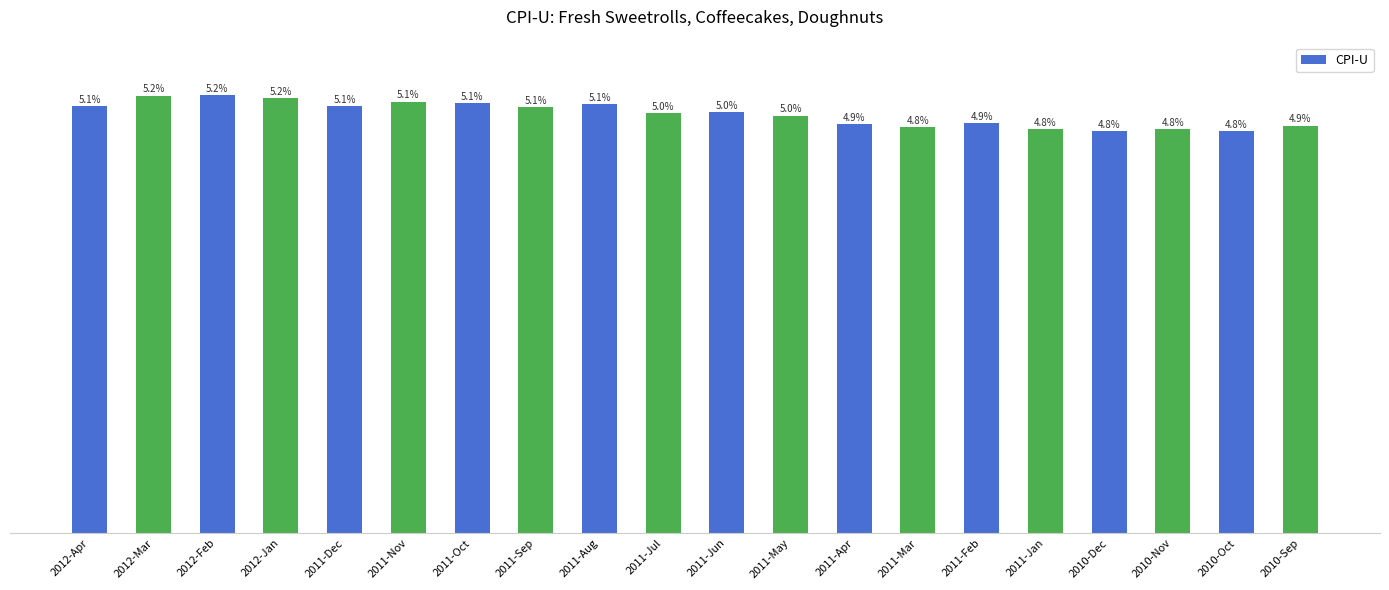

What position from the left is 2011-Oct?

7